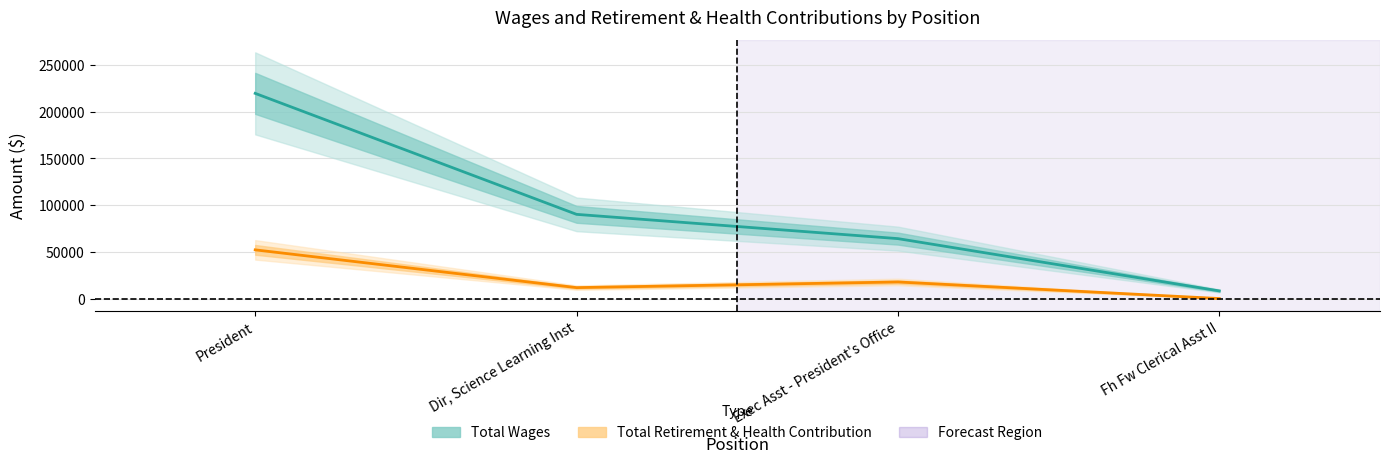

Which label corresponds to the largest value in the chart?

President